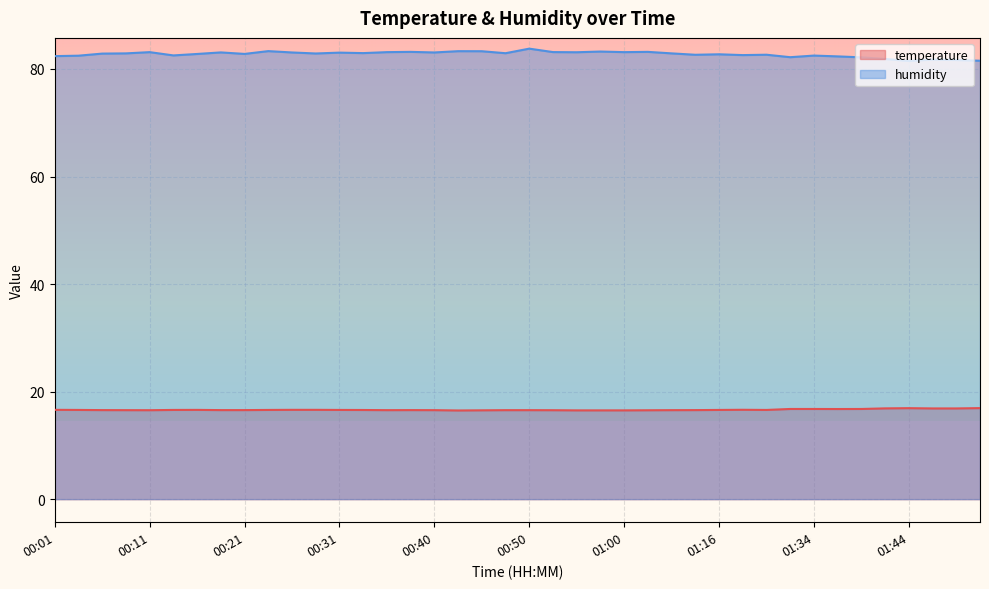

What is the greatest value displayed?

83.8